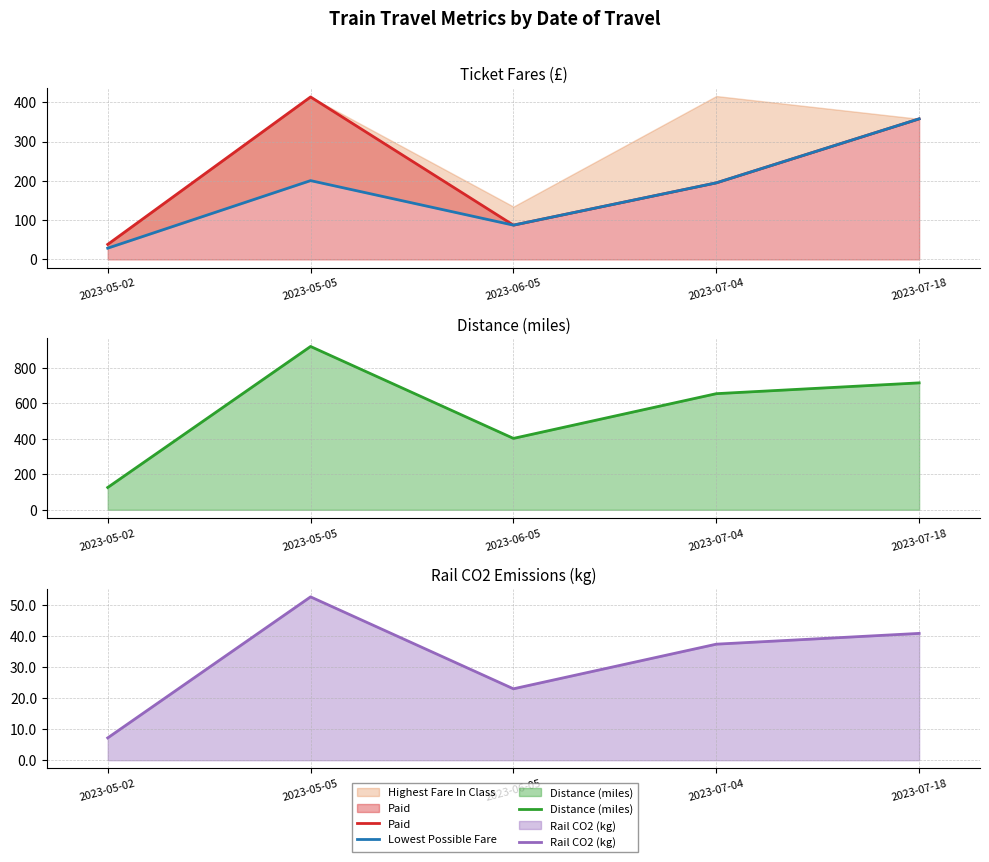

True or false: Paid has a value of 413.4 at 2023-05-05.

True